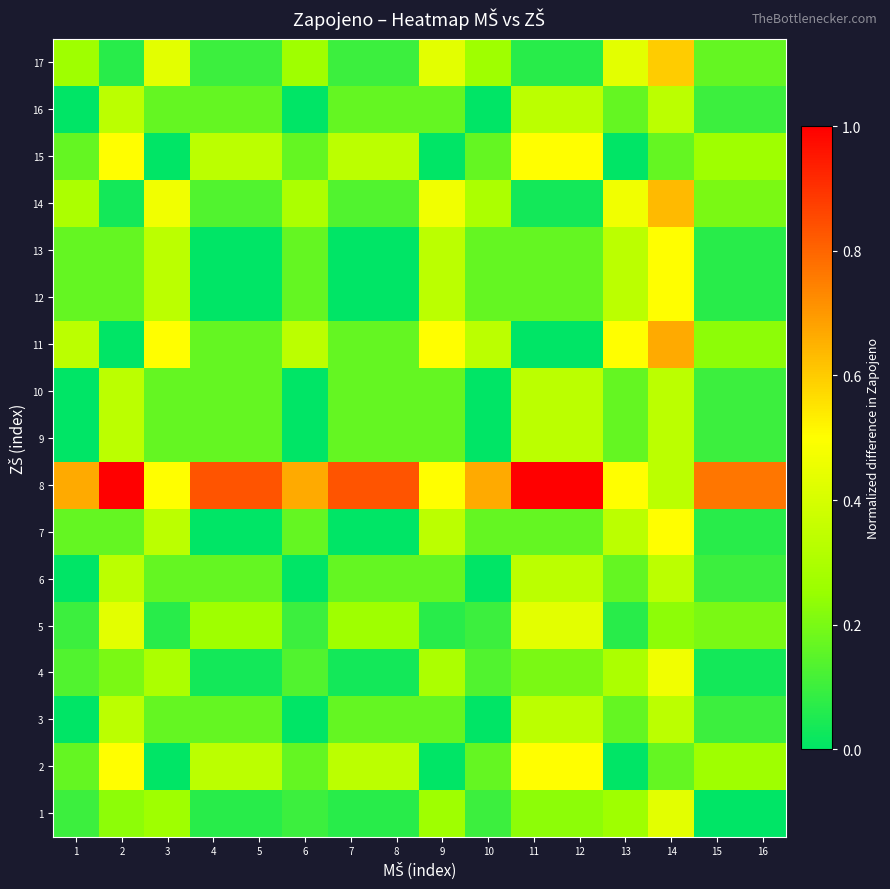

Count the number of data series in this chart.

17